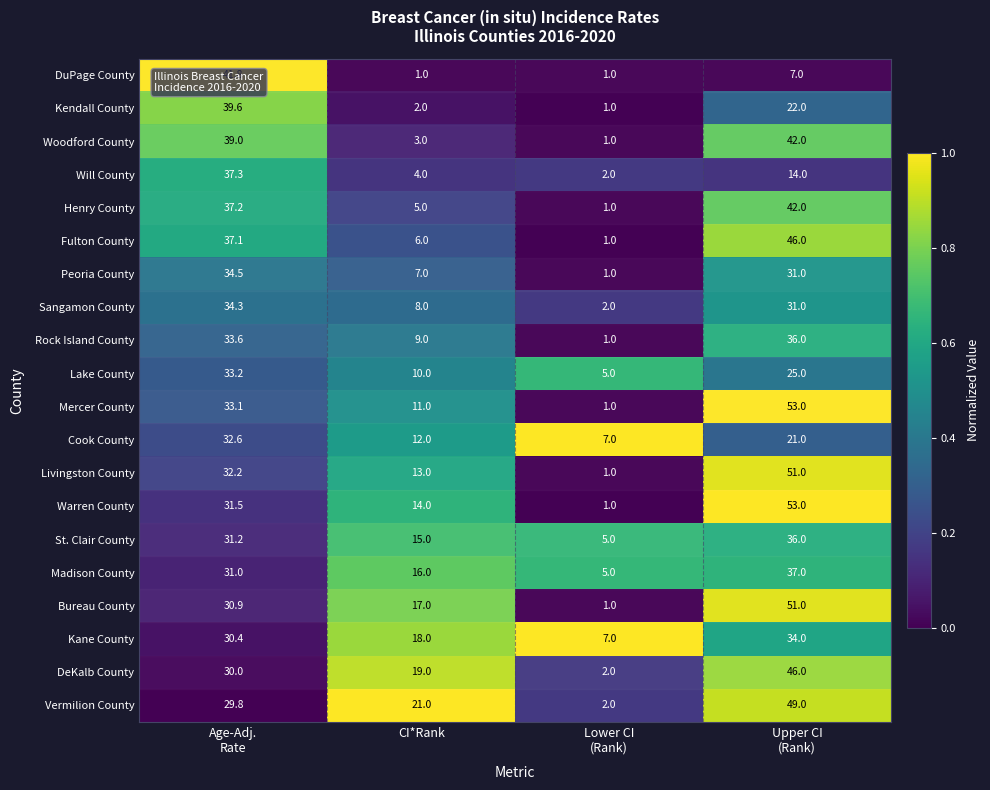

Count the number of categories in the chart.

4